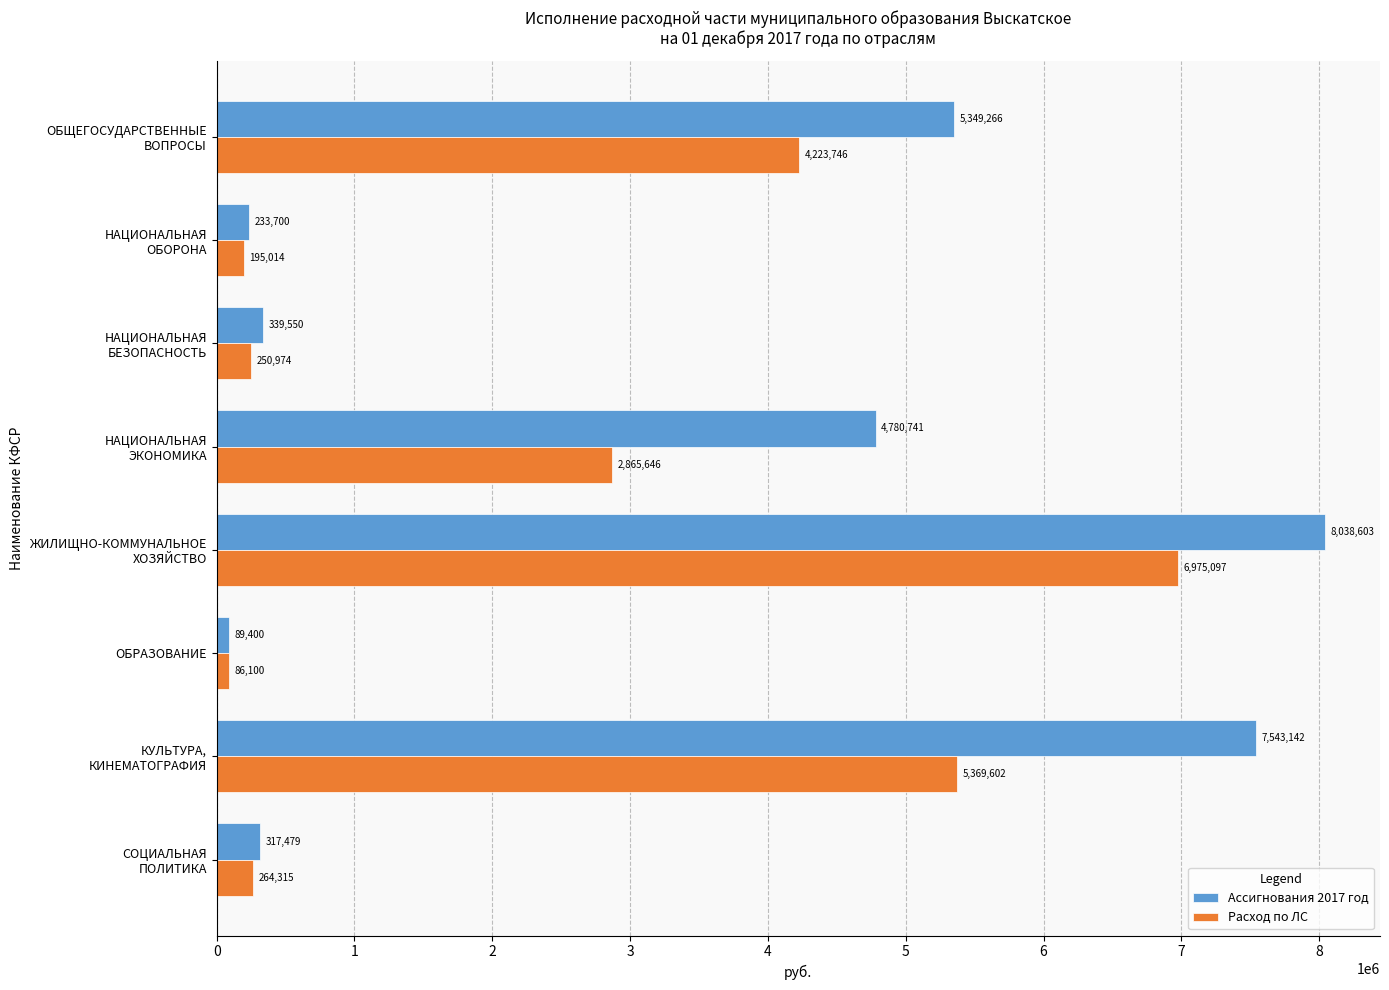

At which category is the sum across all series the highest?

ЖИЛИЩНО-КОММУНАЛЬНОЕ
ХОЗЯЙСТВО